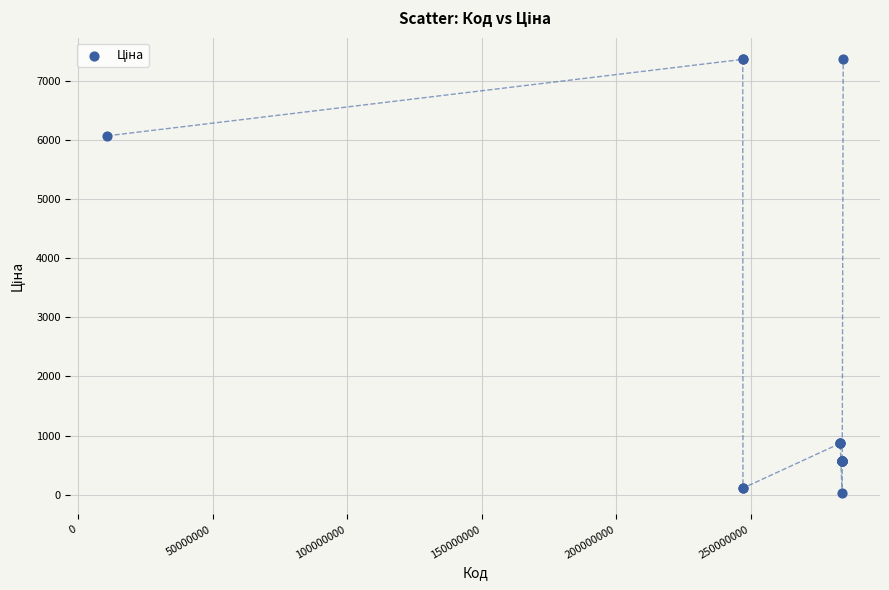

What Y value in the scatter plot is closest to 3696?

6067.2